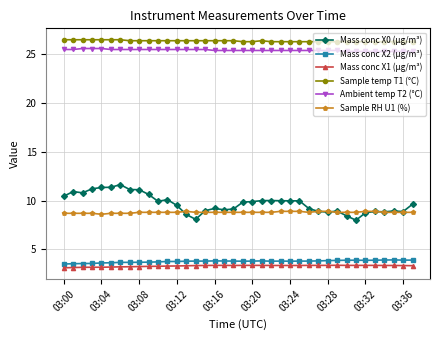

What are all the series names shown in the legend?

Mass conc X0 (μg/m³), Mass conc X2 (μg/m³), Mass conc X1 (μg/m³), Sample temp T1 (°C), Ambient temp T2 (°C), Sample RH U1 (%)